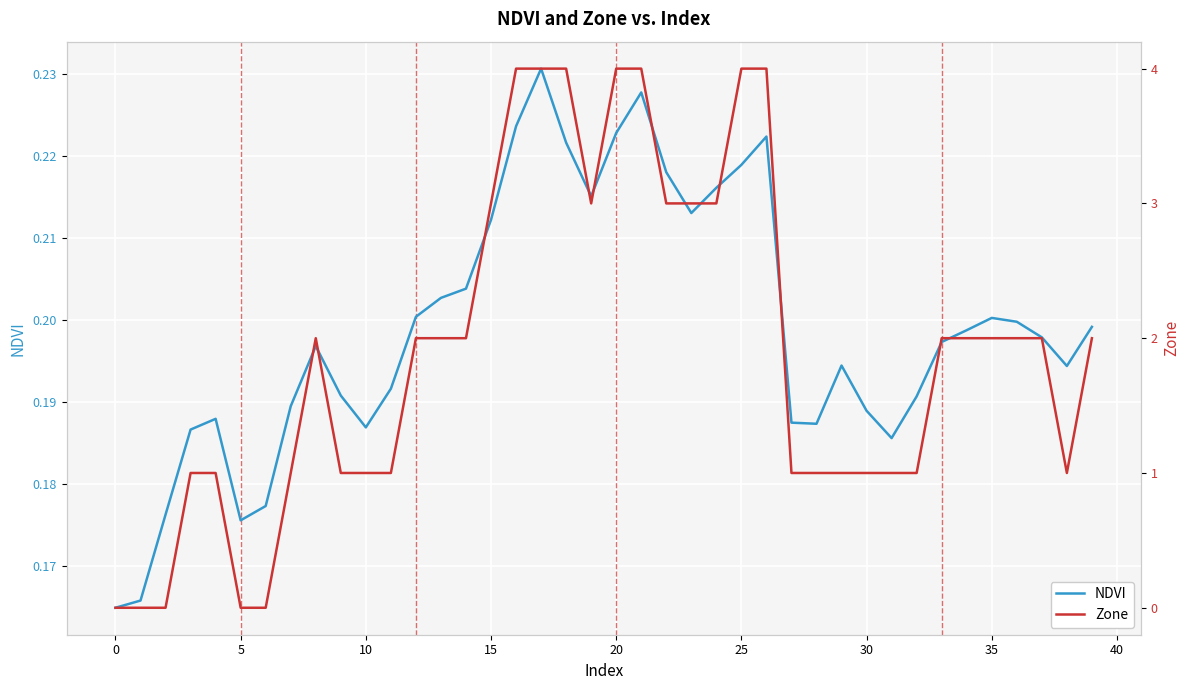

Is it true that NDVI equals 0.3 at 0?

False